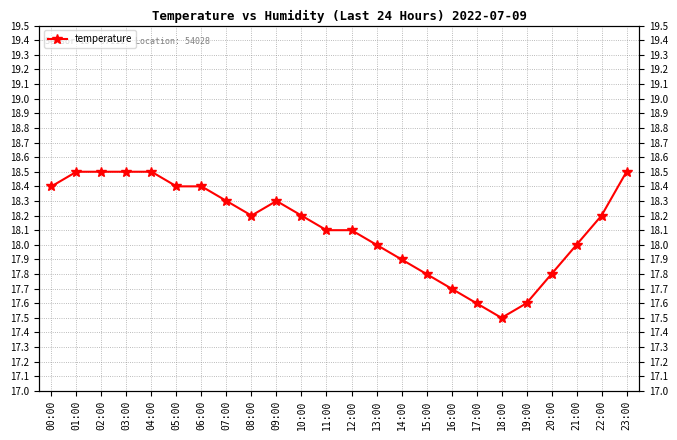

At which label is the value closest to 18?

13:00